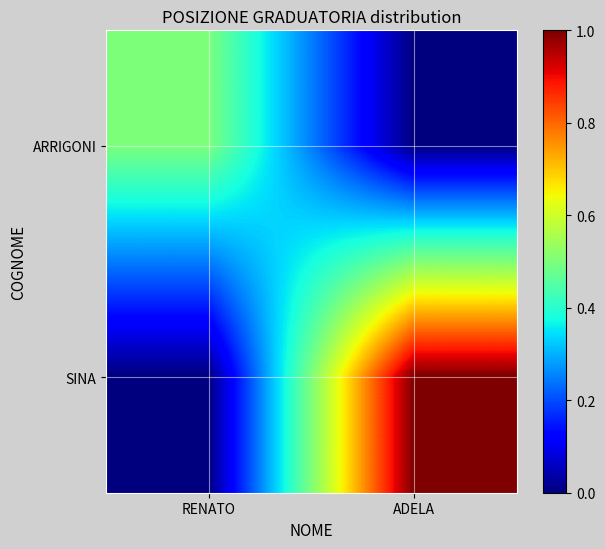

What is the total value across all series at ADELA?

1.0